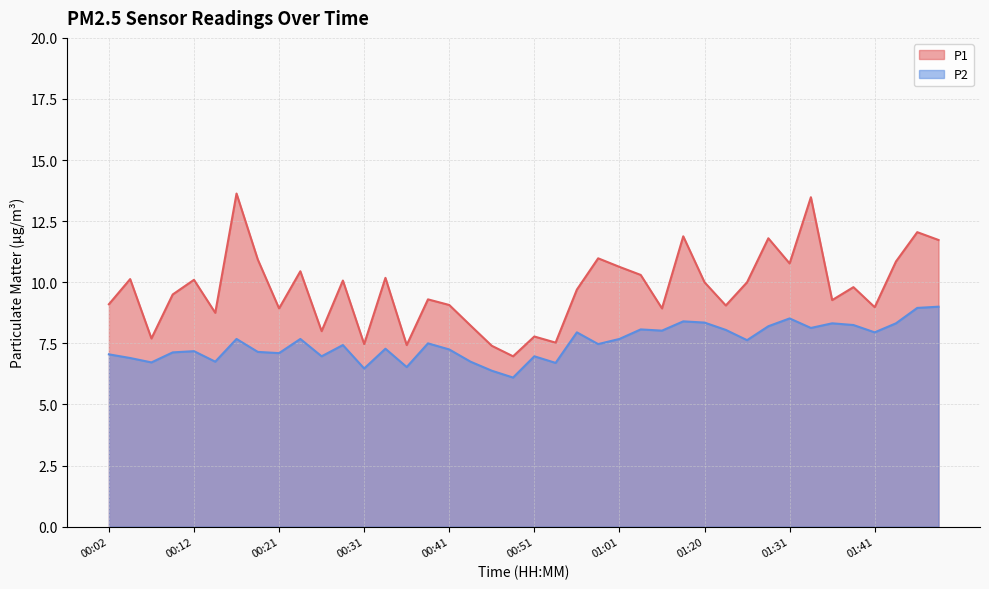

What position from the left is 00:58?

24